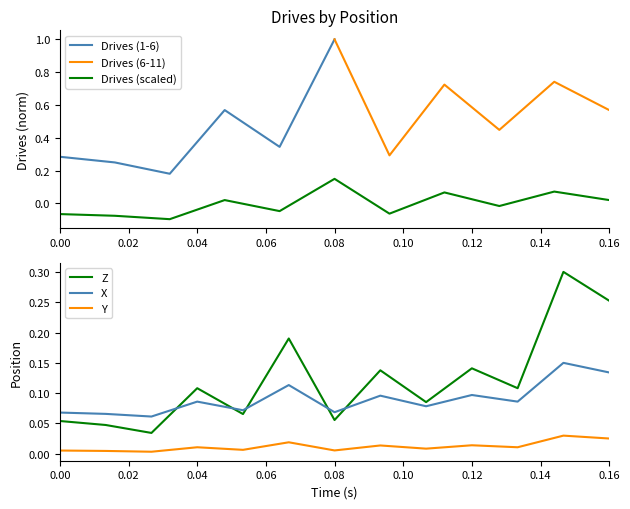

True or false: Z and Y cross at least once.

False